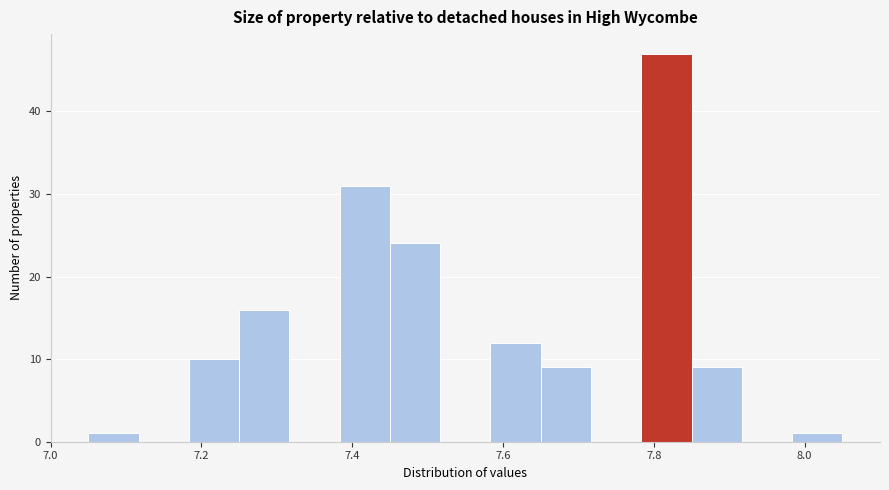

Around what value on the x-axis is the tallest bar? Give the approximate position of its centre, as read against the axis.

7.82